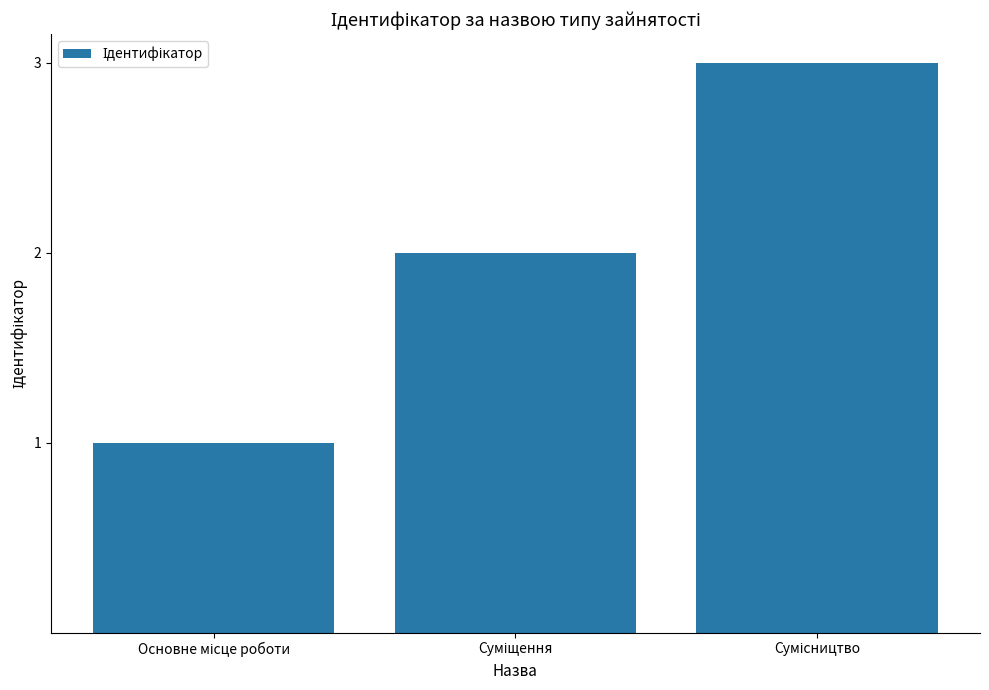

What is the maximum value shown in the chart?

3